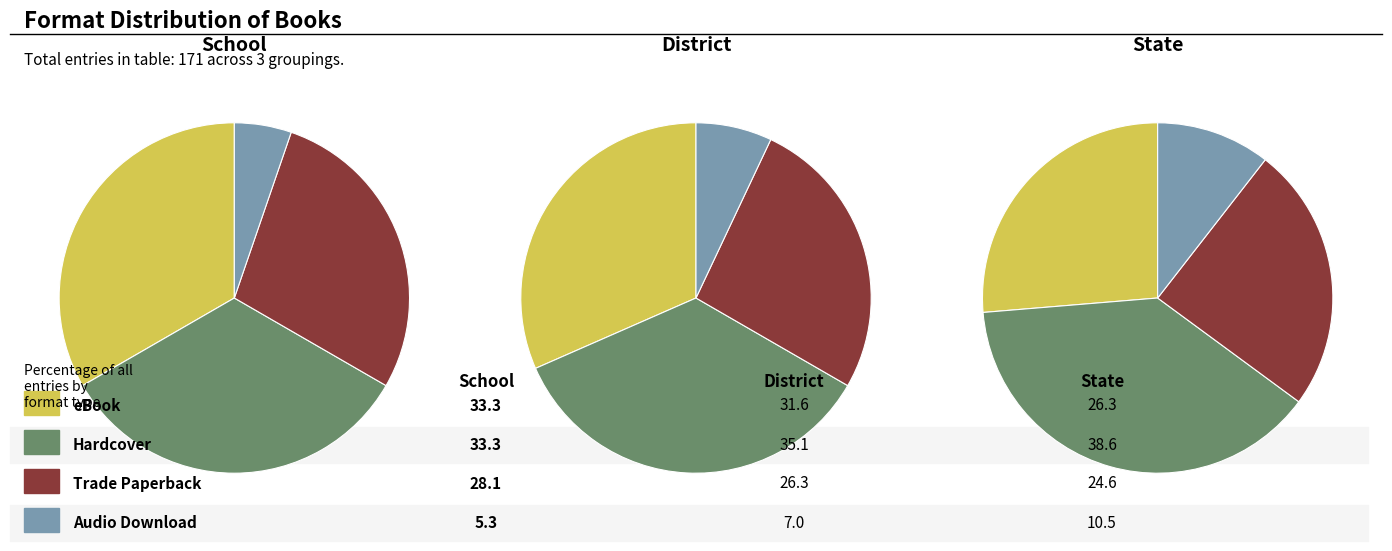

To the nearest percent, what portion does Trade Paperback represent?

28%